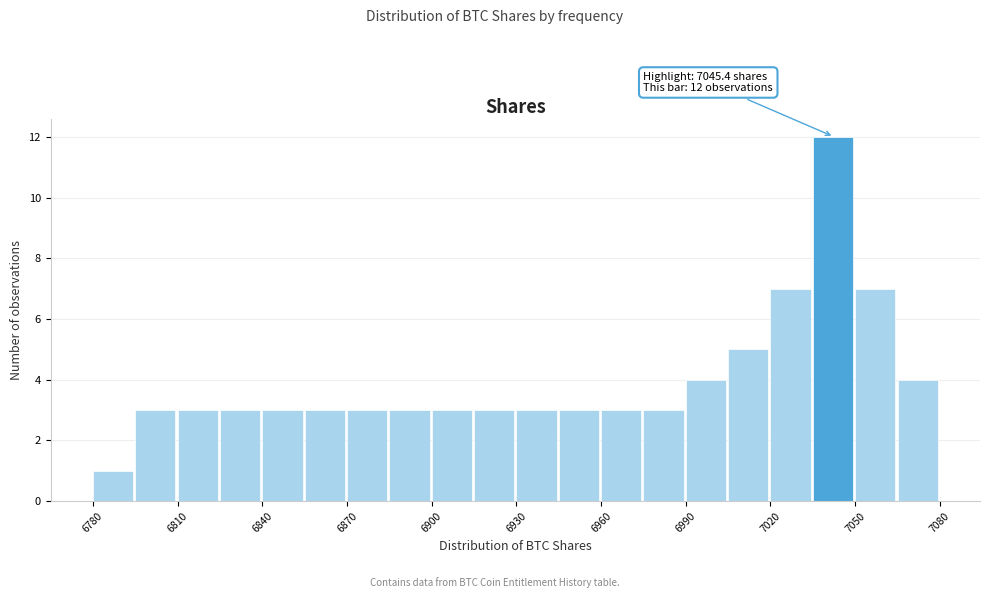

Read against the x-axis, roughly where is the centre of the tallest bar?

7040